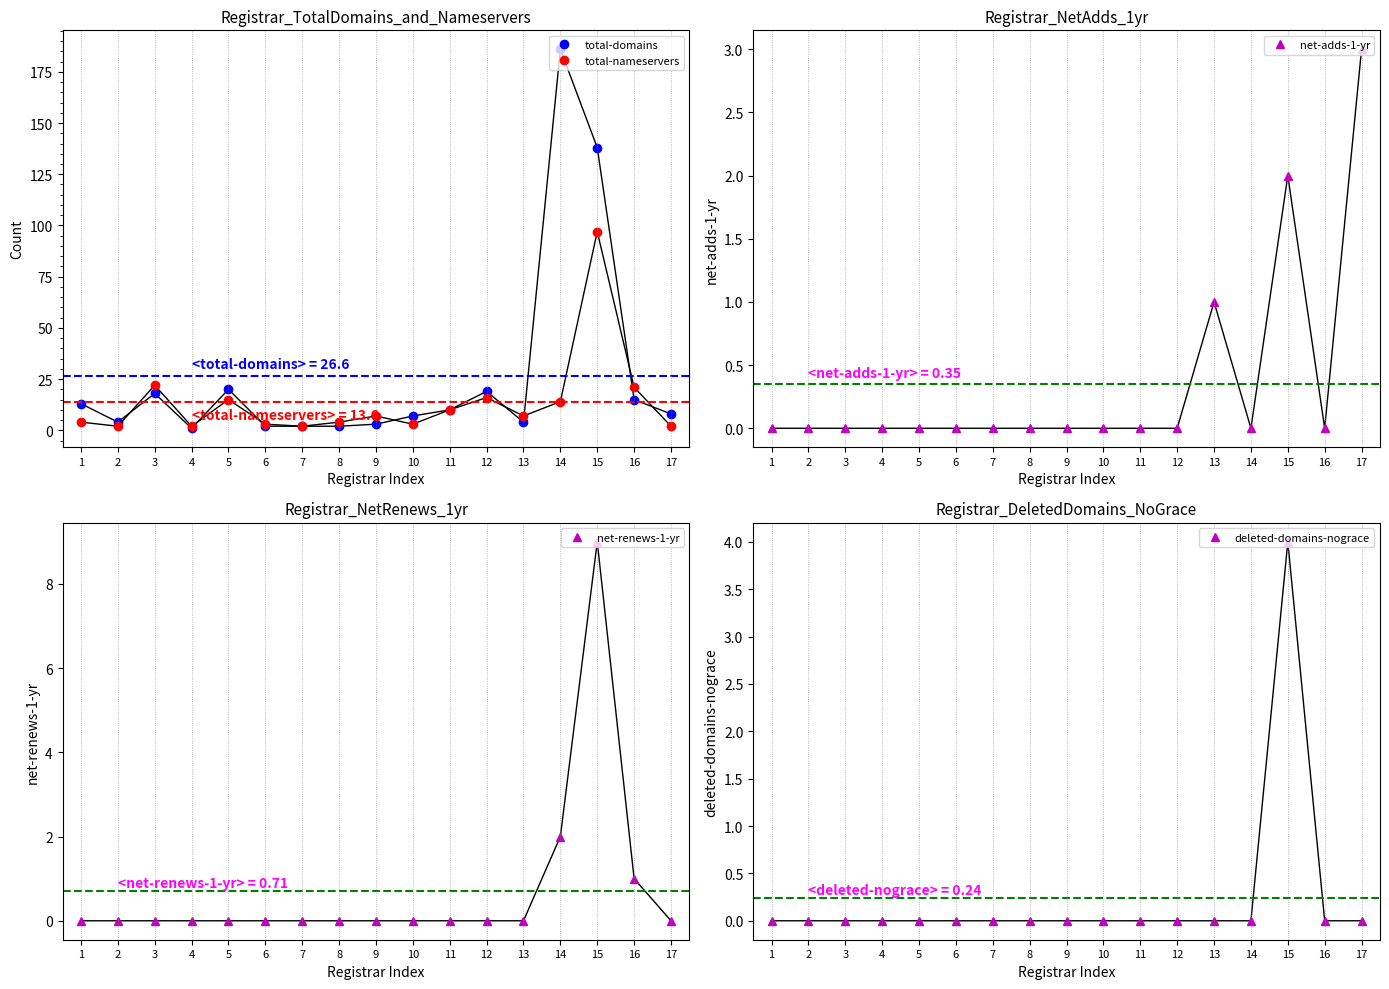

In deleted-domains-nograce, how many points are higher than both neighbors (excluding endpoints)?

1